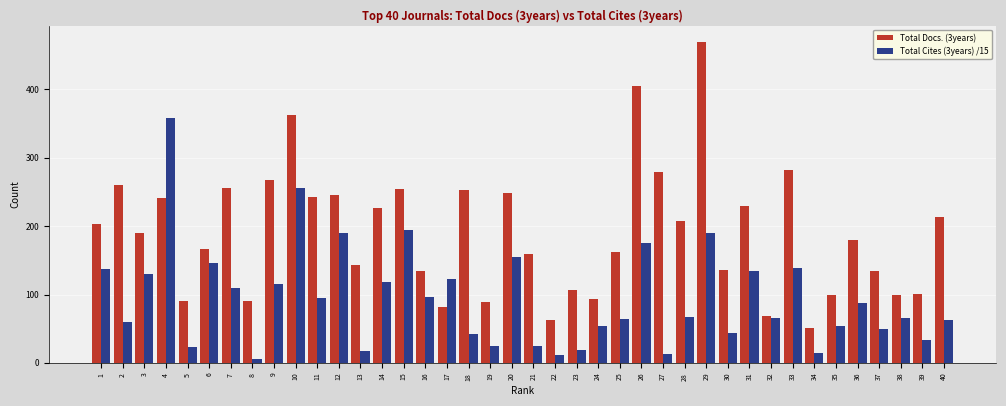

Rank the series at 11 from lowest to highest value.

Total Cites (3years) /15, Total Docs. (3years)